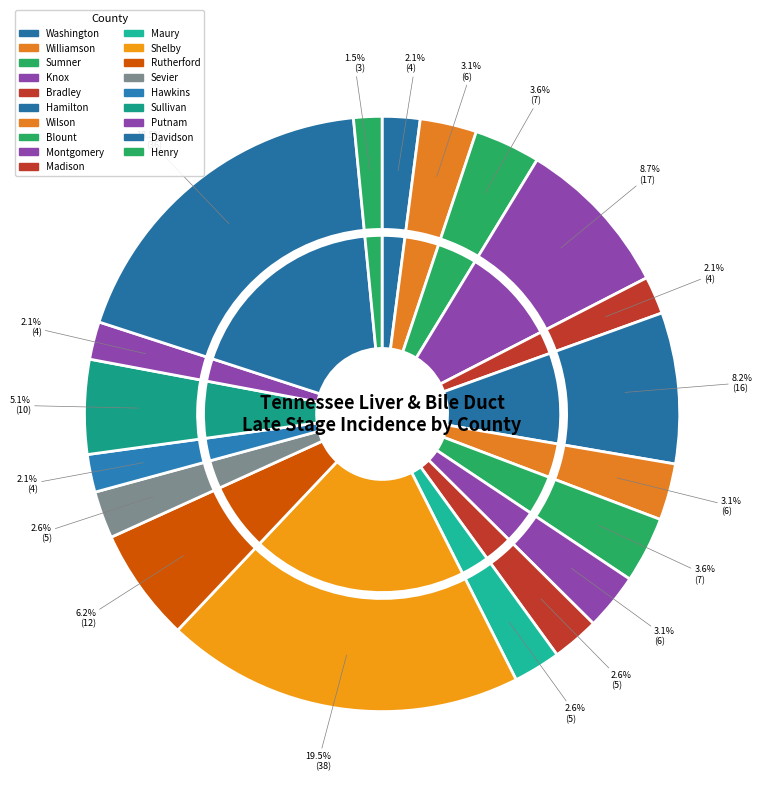

What percentage is NOT represented by Sevier?

97.4%